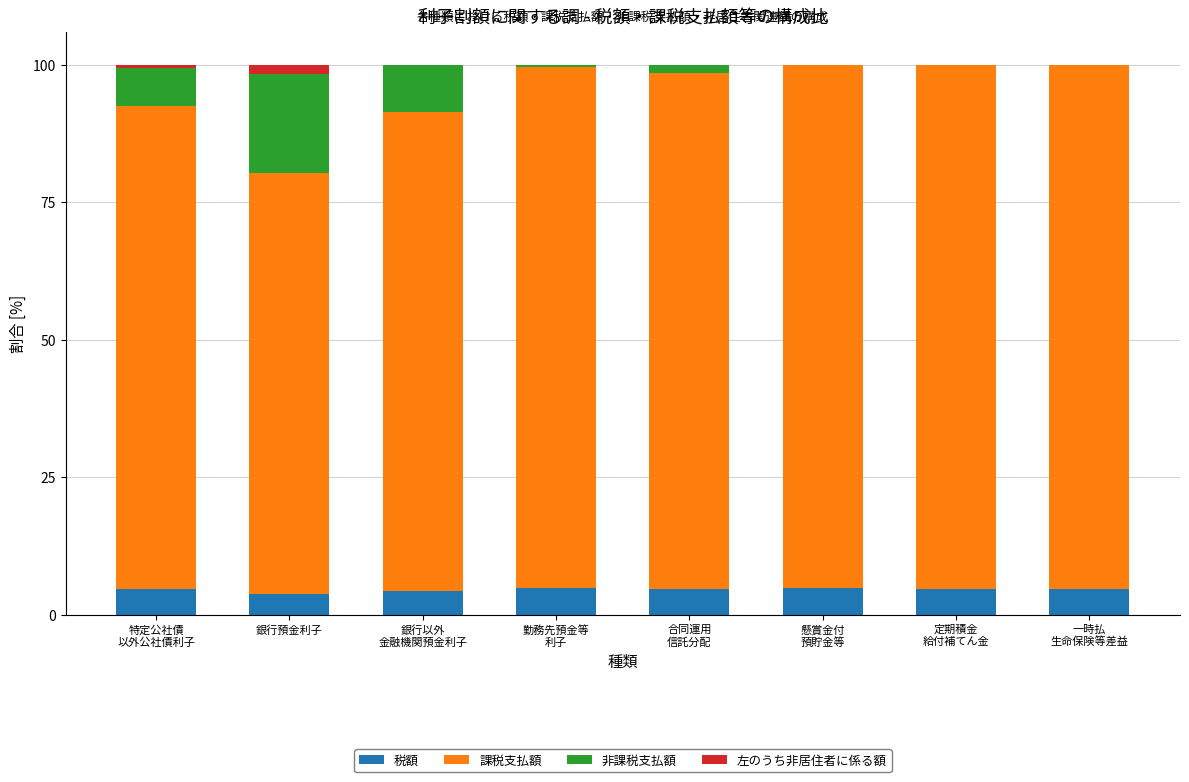

What is the maximum value for 税額?

4.7